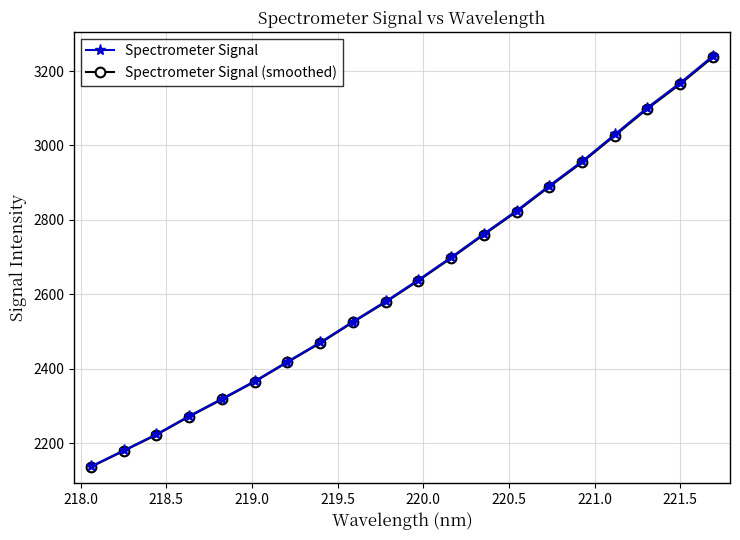

Which series has the widest spread of values?

Spectrometer Signal